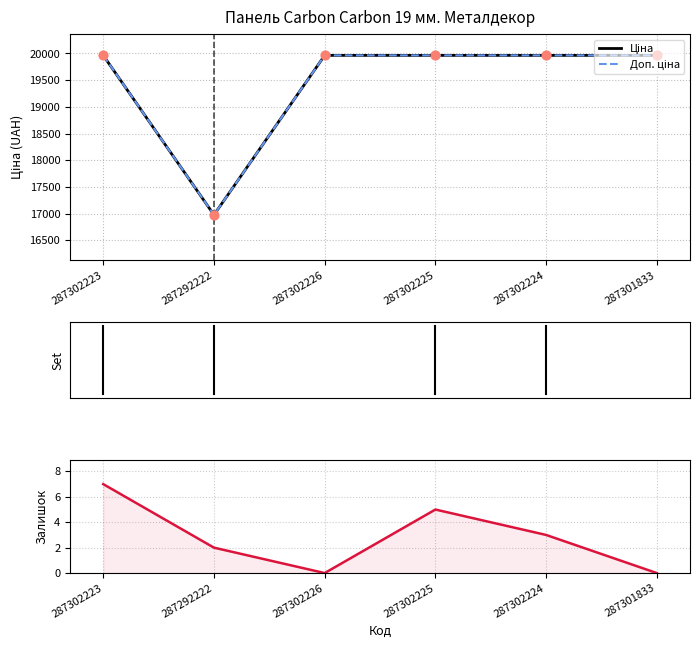

What is the total value across all series at 287301833?

39928.3